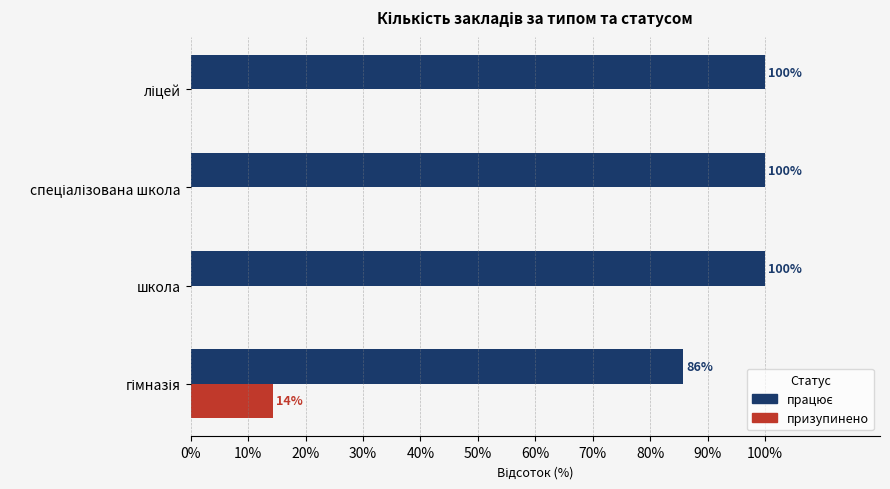

What is the highest value of the призупинено series?

14.3